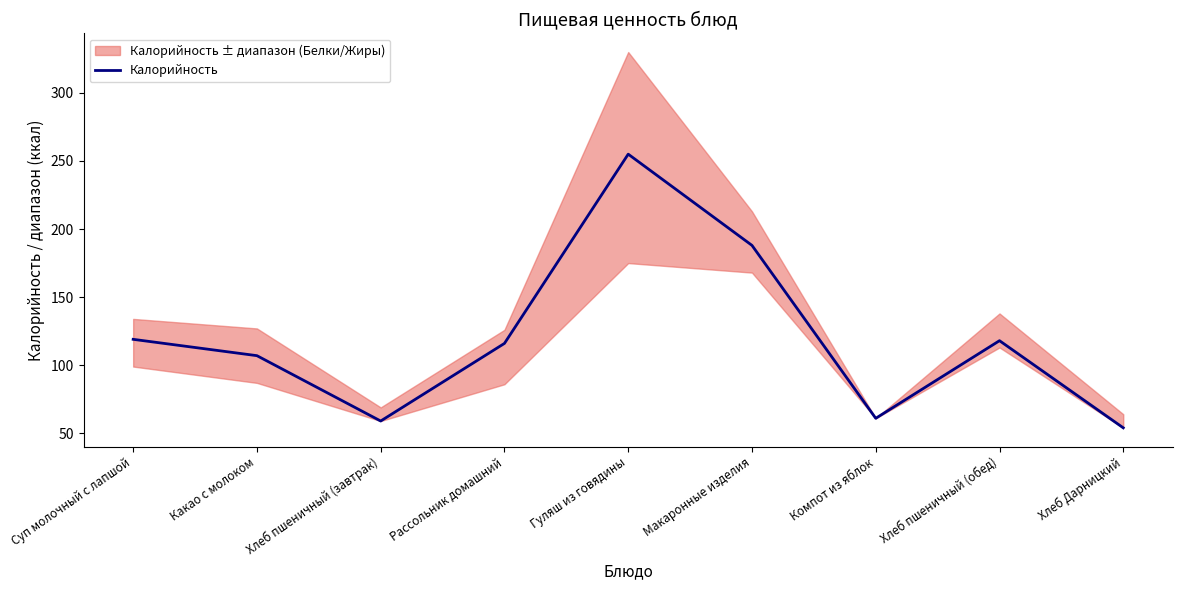

Rank the categories by value from highest to lowest.

Гуляш из говядины, Макаронные изделия, Суп молочный с лапшой, Хлеб пшеничный (обед), Рассольник домашний, Какао с молоком, Компот из яблок, Хлеб пшеничный (завтрак), Хлеб Дарницкий